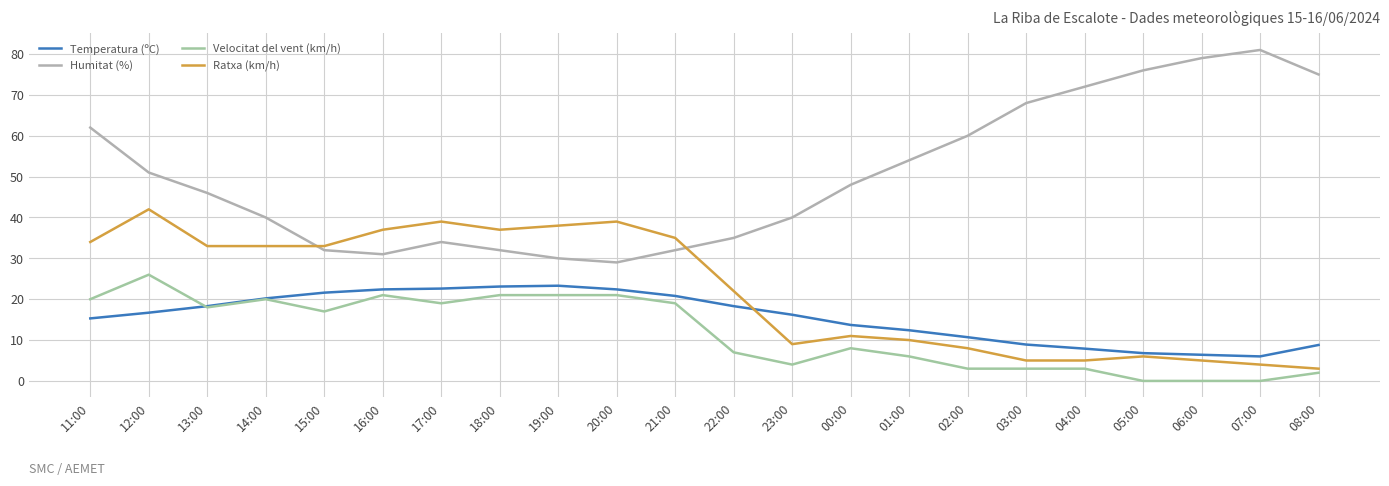

The Temperatura (ºC) series shows 18.3 at 22:00. True or false?

True